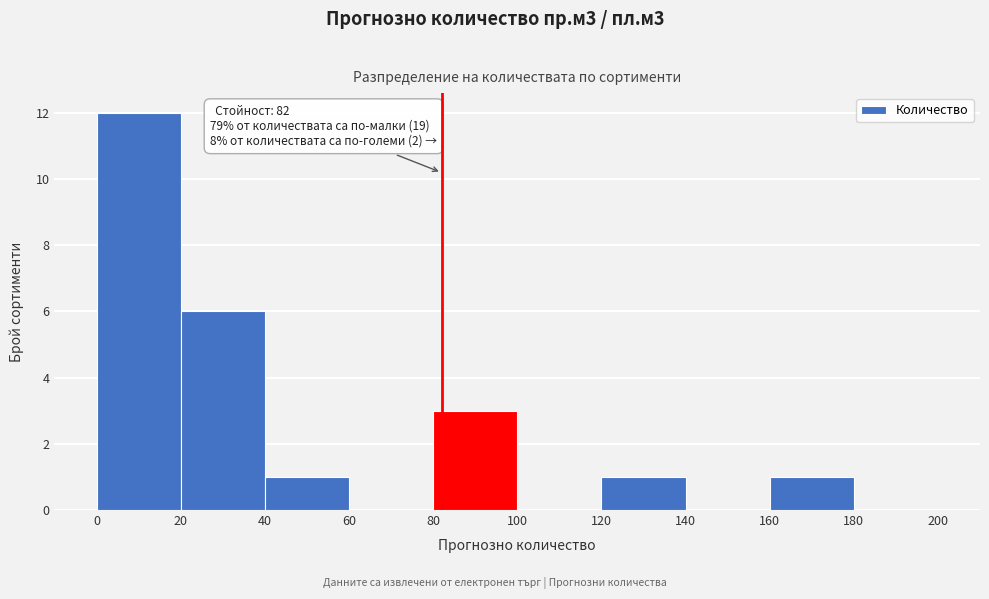

Over which range of the x-axis is the bar tallest?

0 to 20